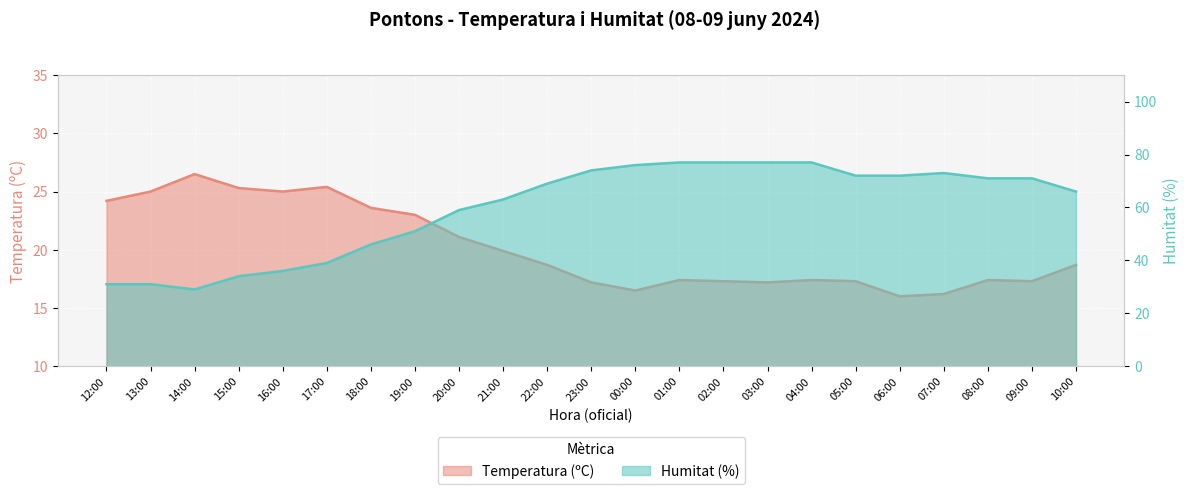

Is the value of Humitat (%) at 02:00 greater than the value of Temperatura (ºC) at 05:00?

Yes